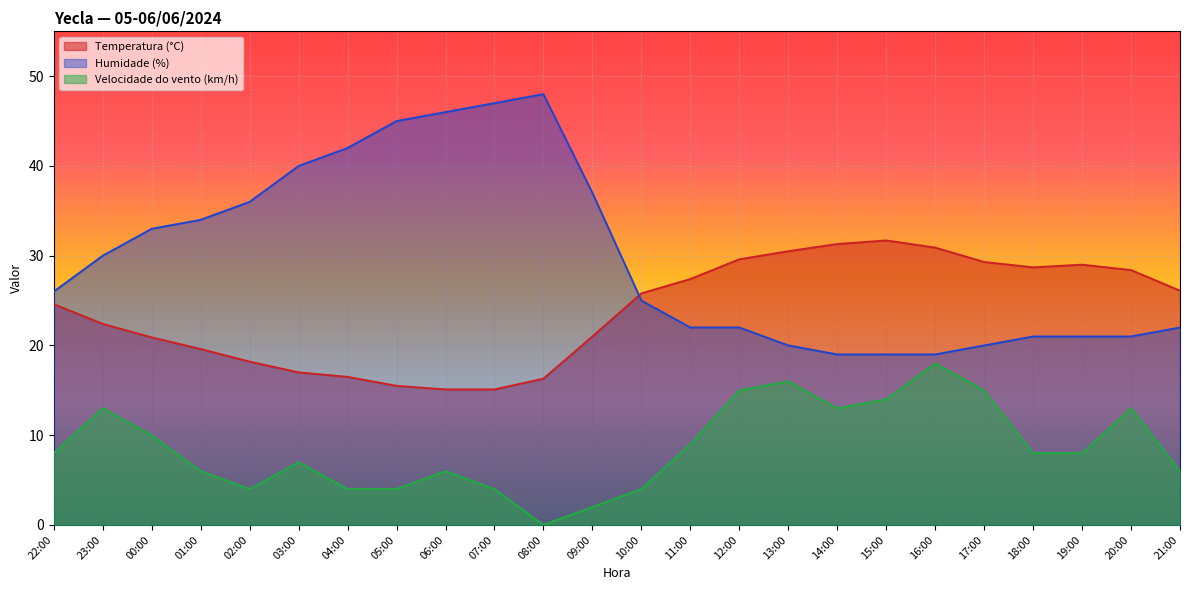

What is the difference between the highest and lowest values at 01:00?

28.0